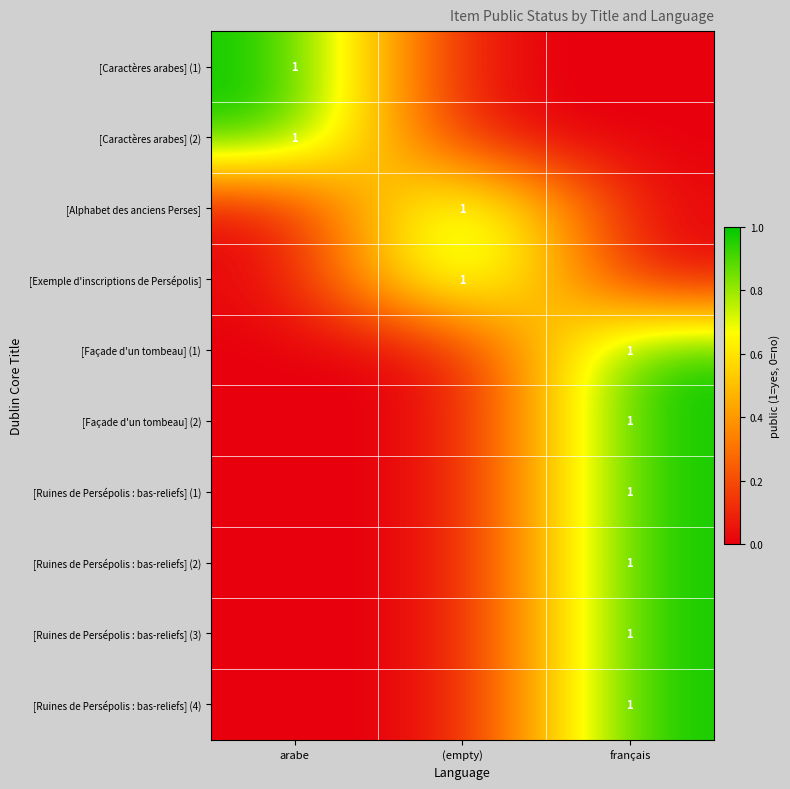

The [Caractères arabes] (1) series shows 1 at arabe. True or false?

True